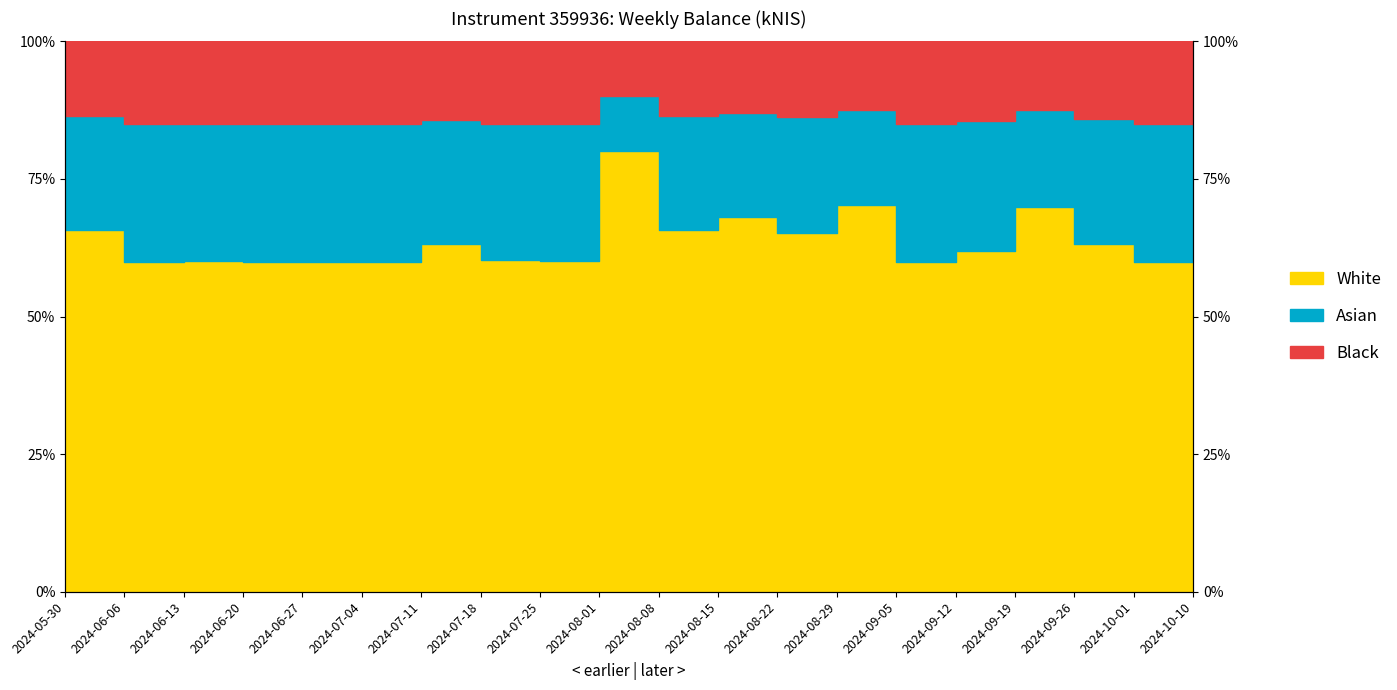

What value does the data have at 2024-07-25?

60.1